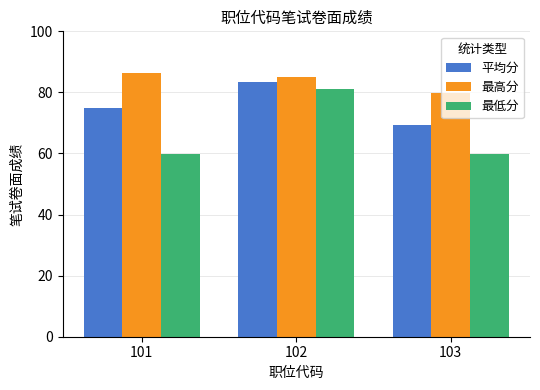

Which series has the largest range (max minus min)?

最低分